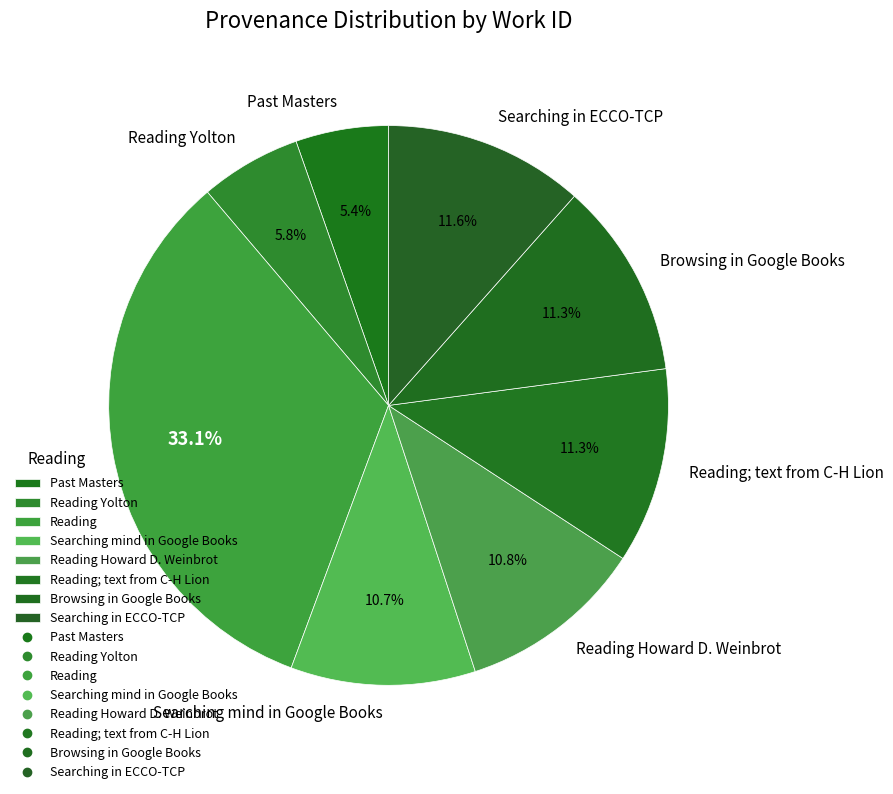

To the nearest percent, what is the average slice percentage?

12%